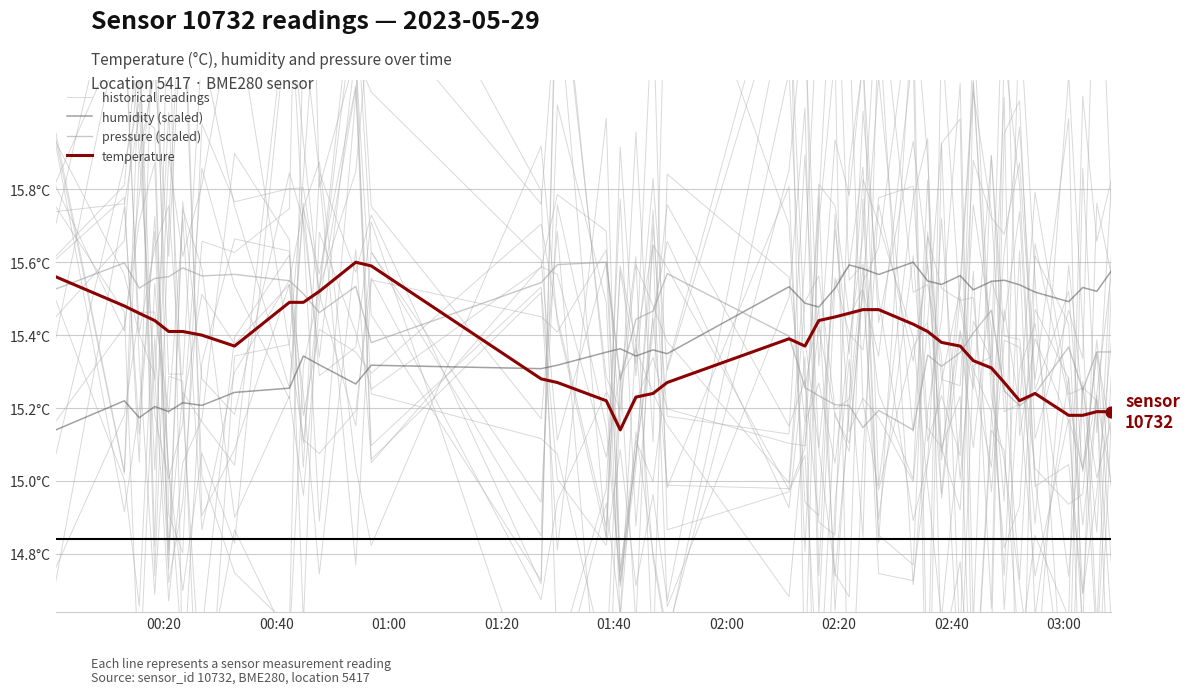

Which series has the largest Y range (max minus min)?

historical readings